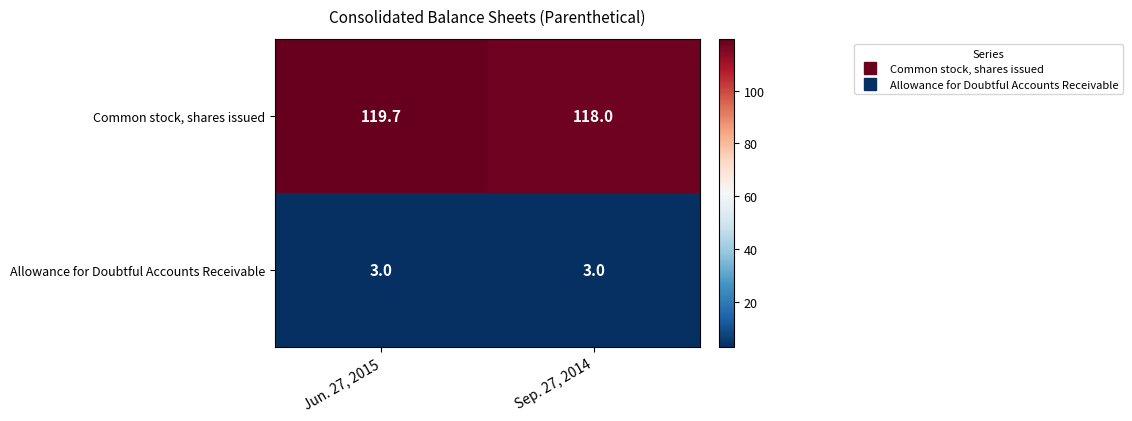

Which series changed the most between Jun. 27, 2015 and Sep. 27, 2014?

Common stock, shares issued